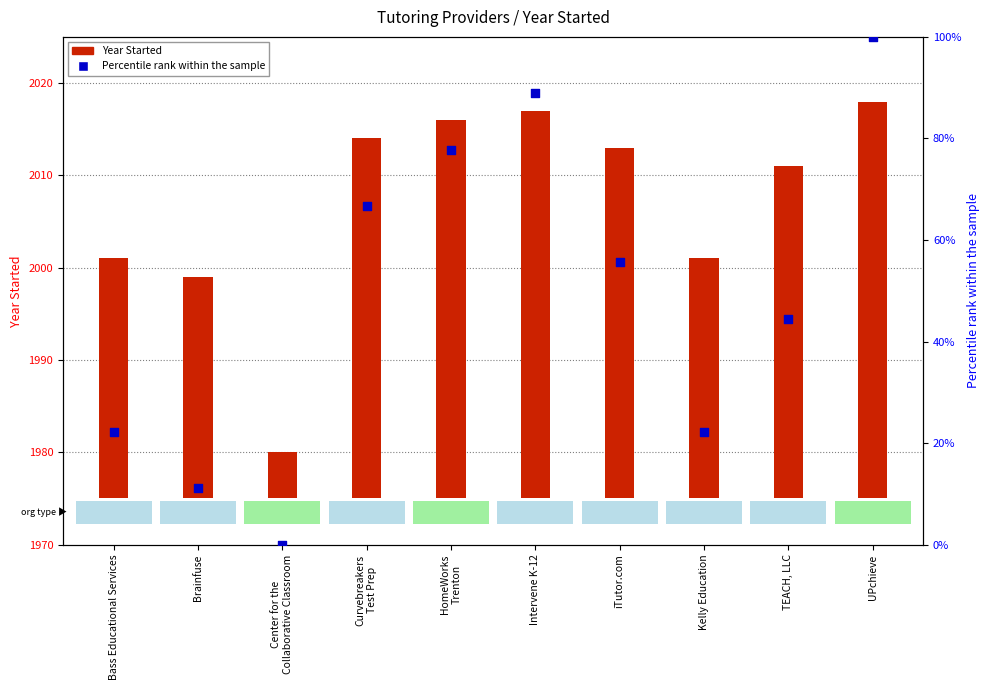

Which series has the widest spread of Y values?

Percentile rank within the sample